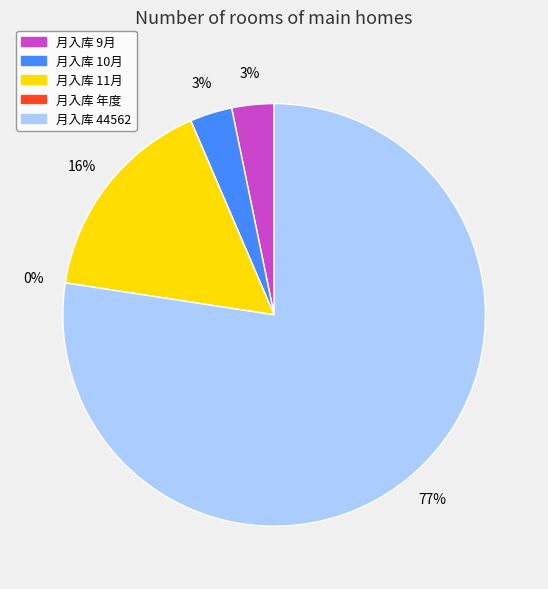

Rank the categories by value from highest to lowest.

44562, 11月, 9月, 10月, 年度